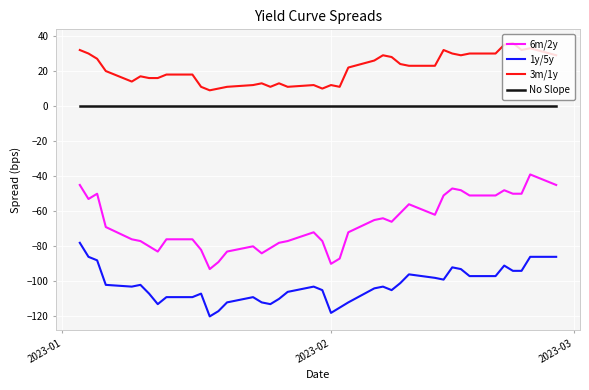

What is the maximum value shown in the chart?

36